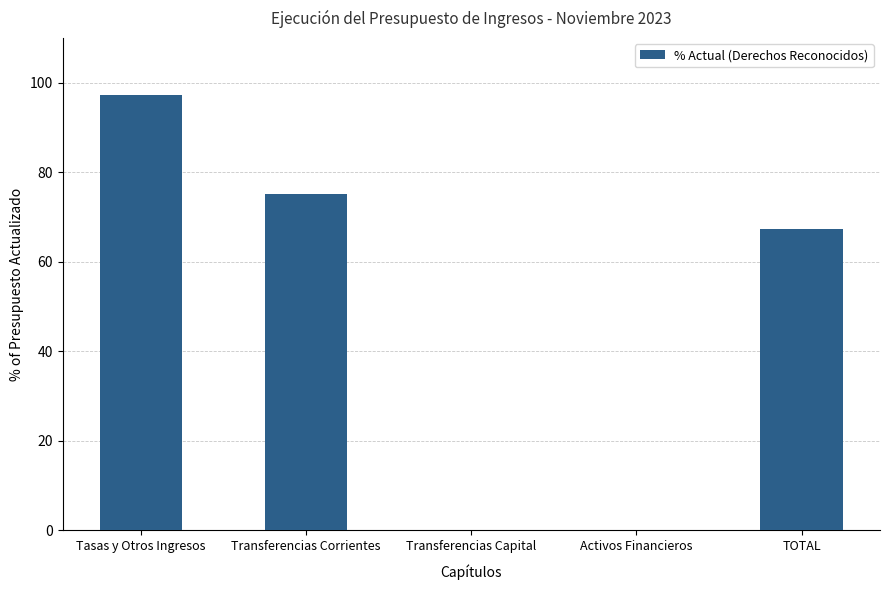

What is the maximum value shown in the chart?

97.3